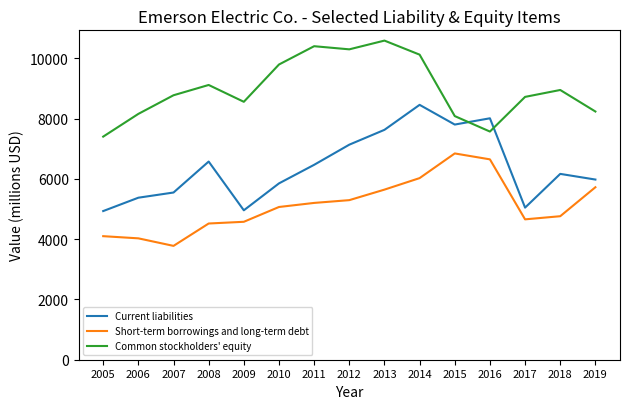

How many times do Current liabilities and Common stockholders' equity cross each other?

2